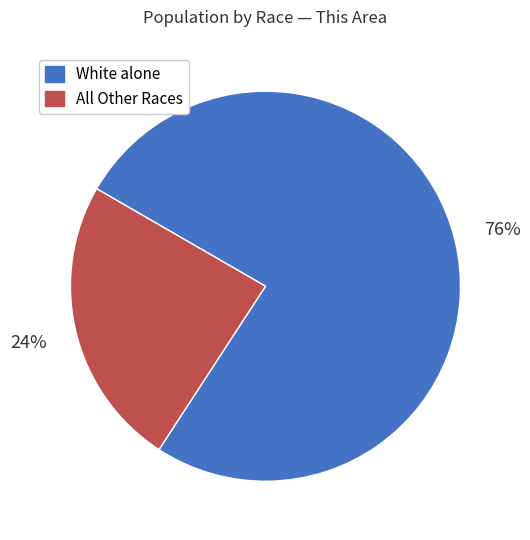

Is there any slice that represents more than half of the pie?

Yes